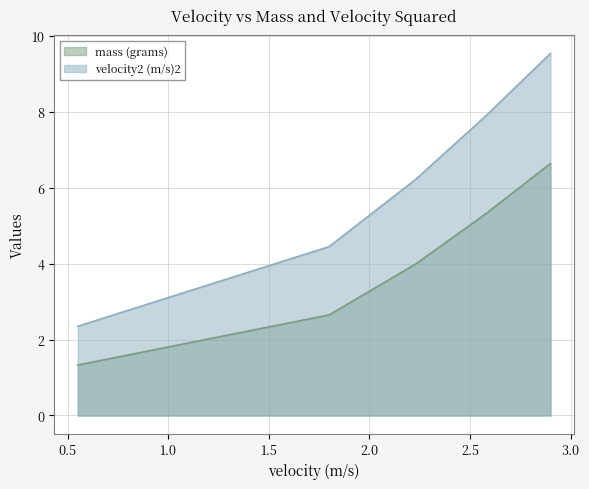

How many data points in velocity2 (m/s)2 are less than 6?

2